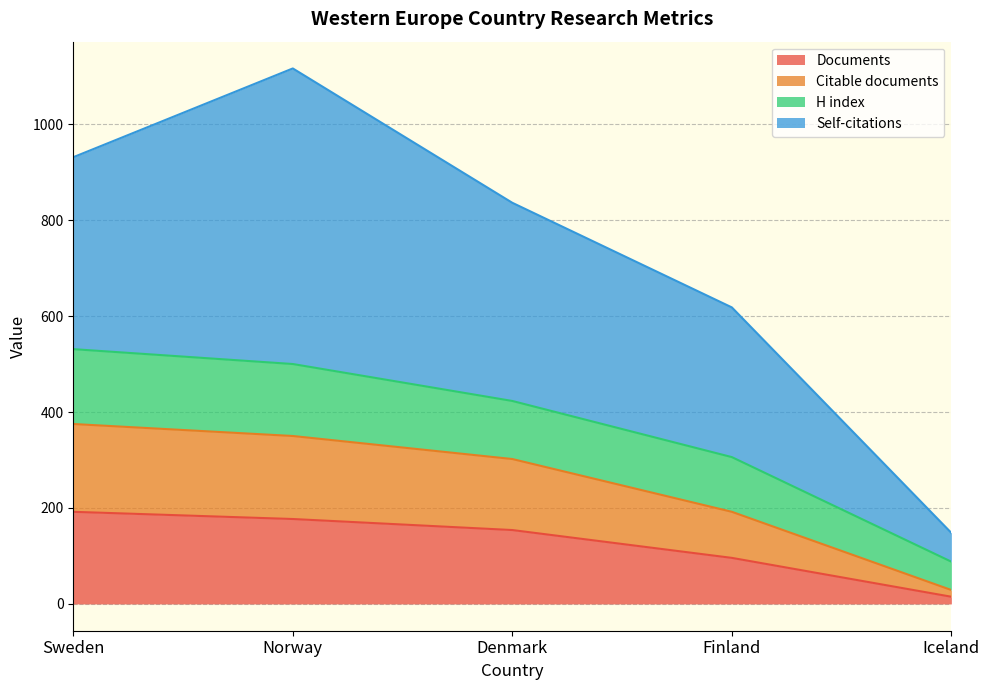

What is the highest value of the Documents series?

192